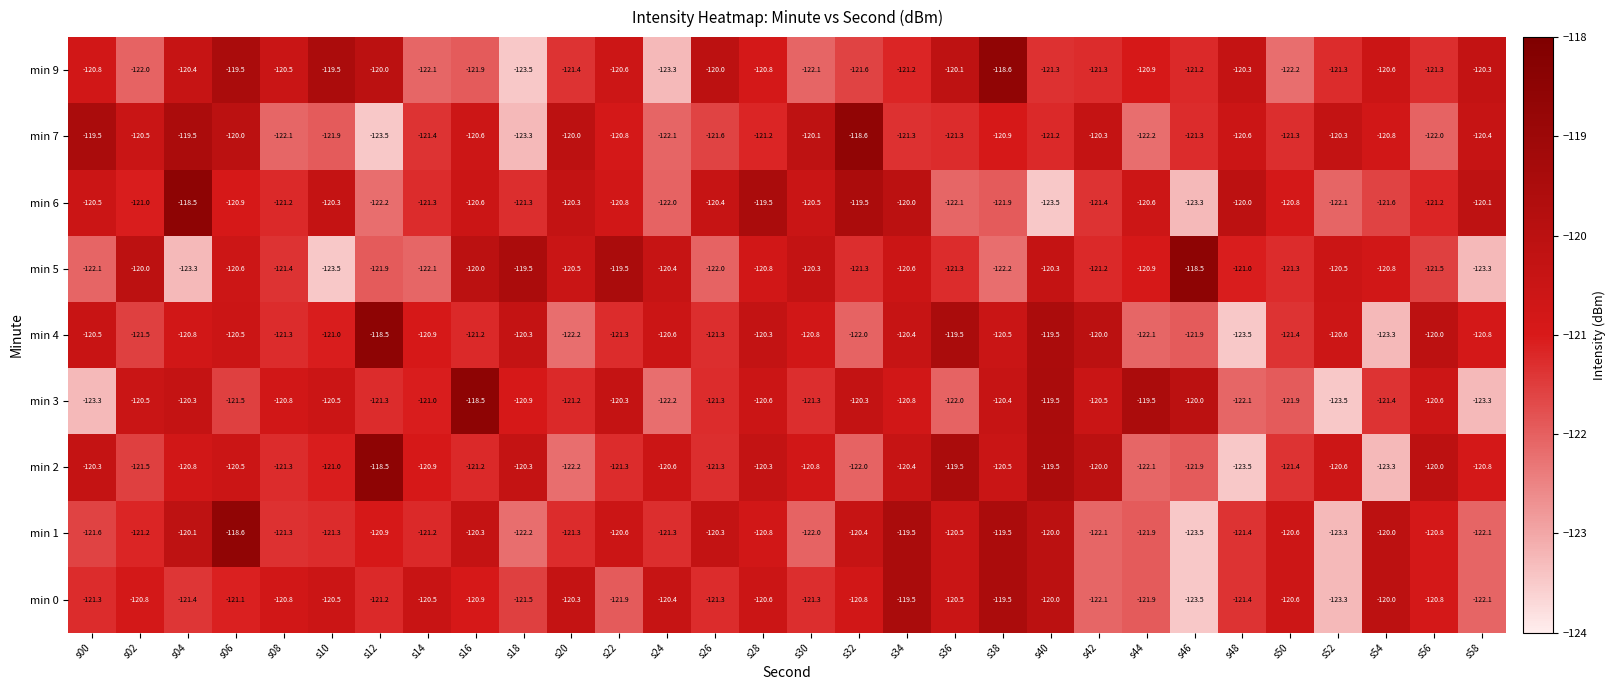

How many data points in min 6 are less than -120?

25